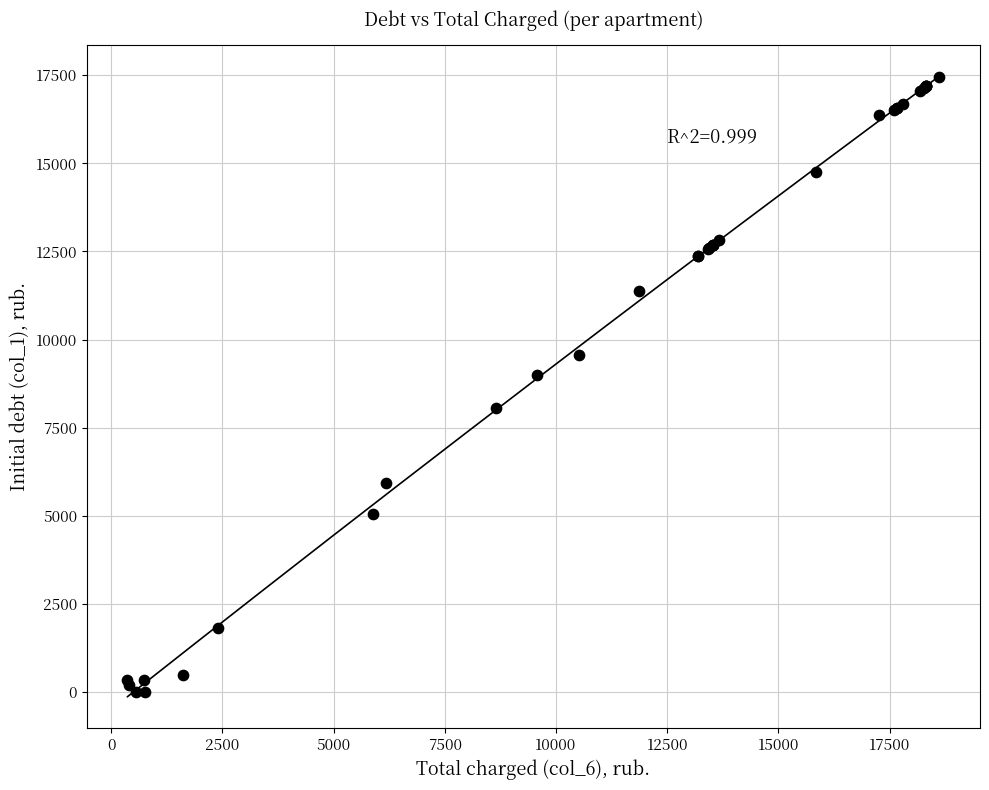

What Y value in the scatter plot is closest to 8731?

8988.0